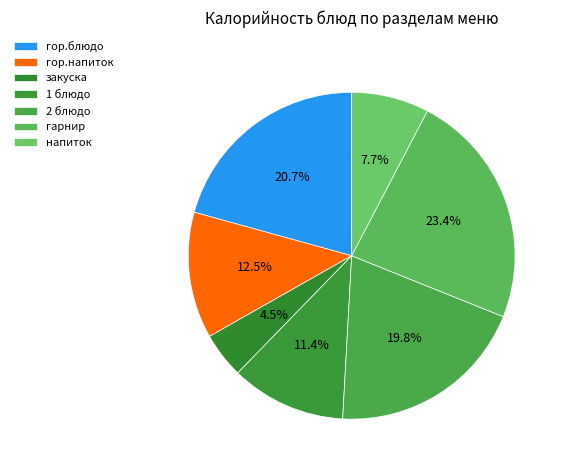

Count the number of slices in the pie.

7